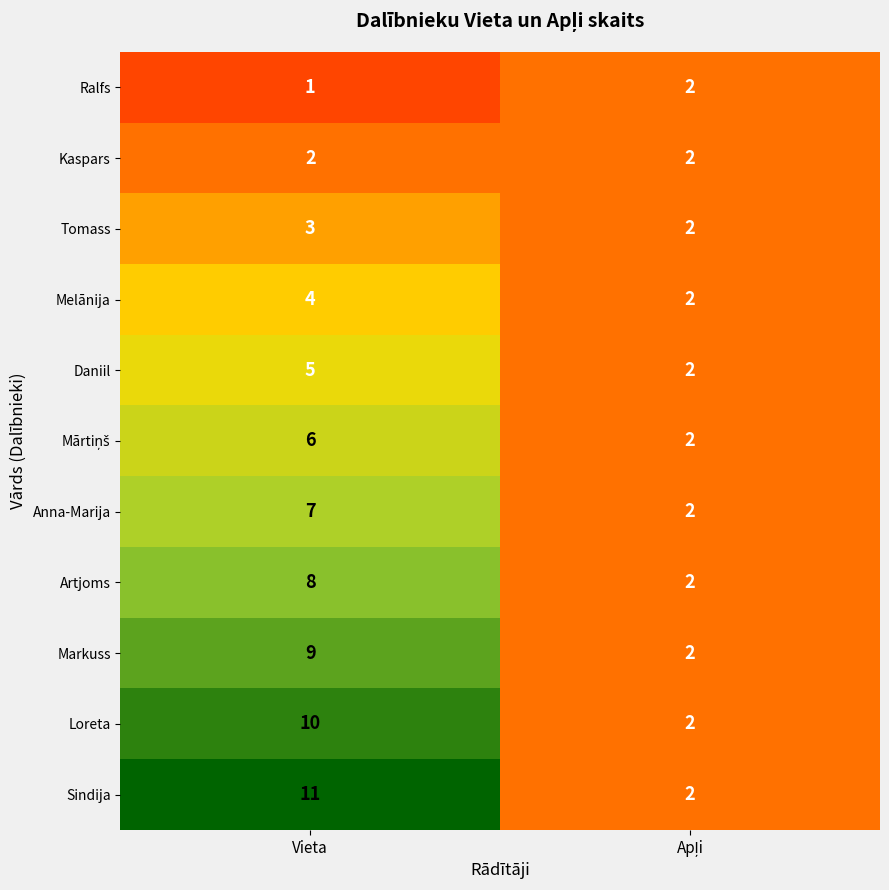

Which series has the largest range (max minus min)?

Sindija